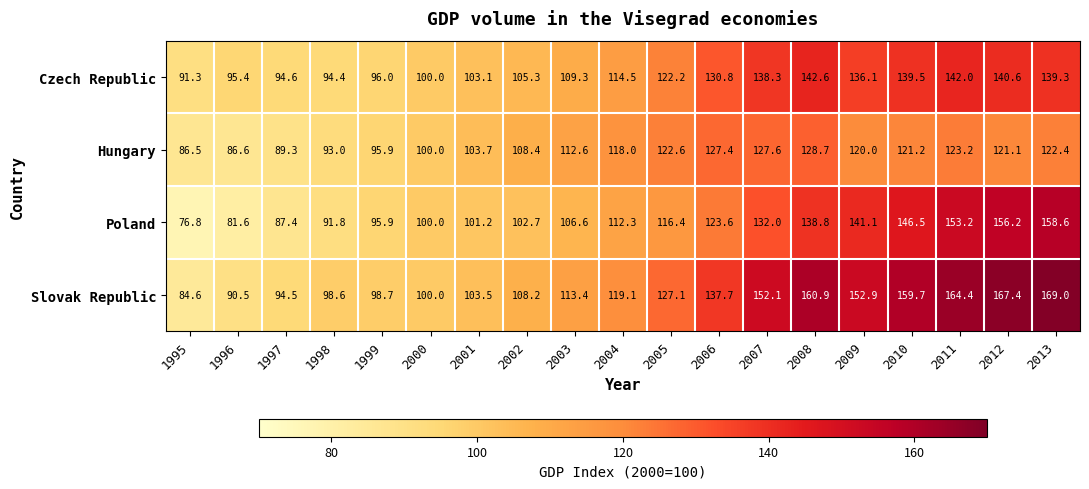

What is the difference between the Poland values at 1999 and 2002?

6.8